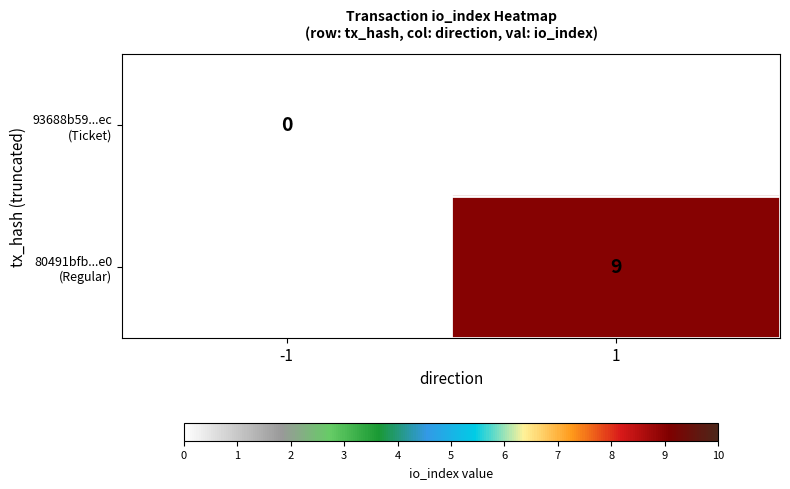

At which label does 80491bfb...e0 (Regular) reach its minimum?

-1